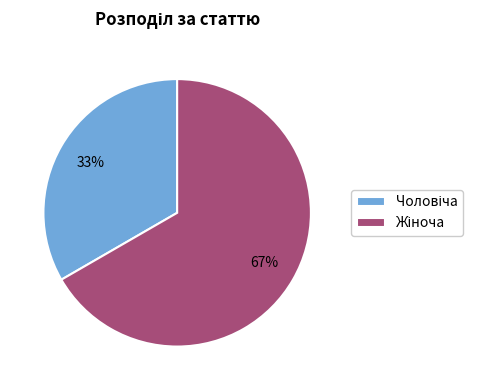

Is there any slice that represents more than half of the pie?

Yes